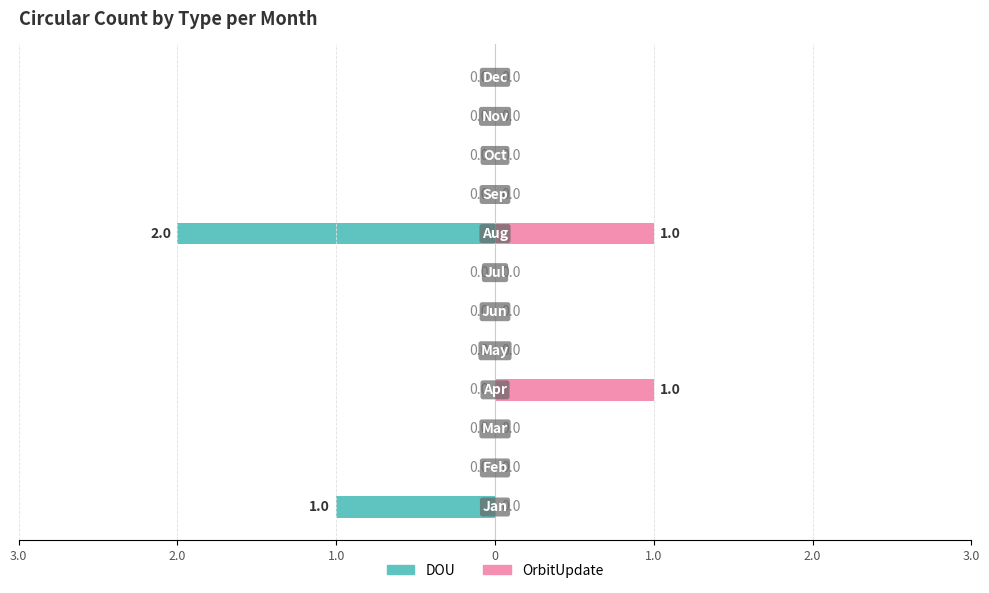

The value of OrbitUpdate at 10 is 0. True or false?

True